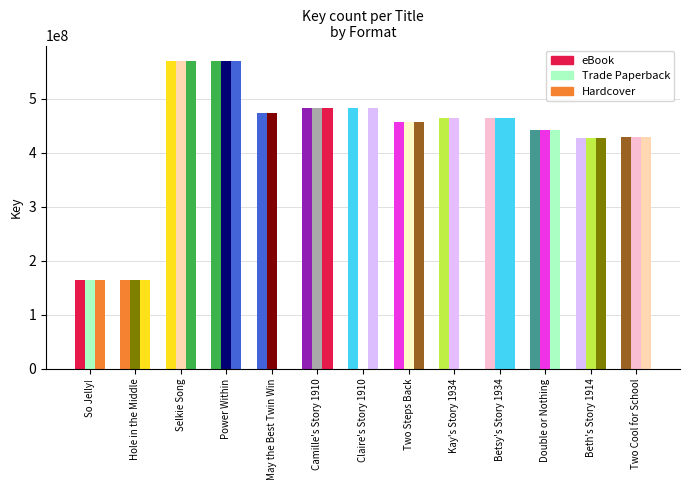

What is the total value across all series at Betsy's Story 1934?

1390665942